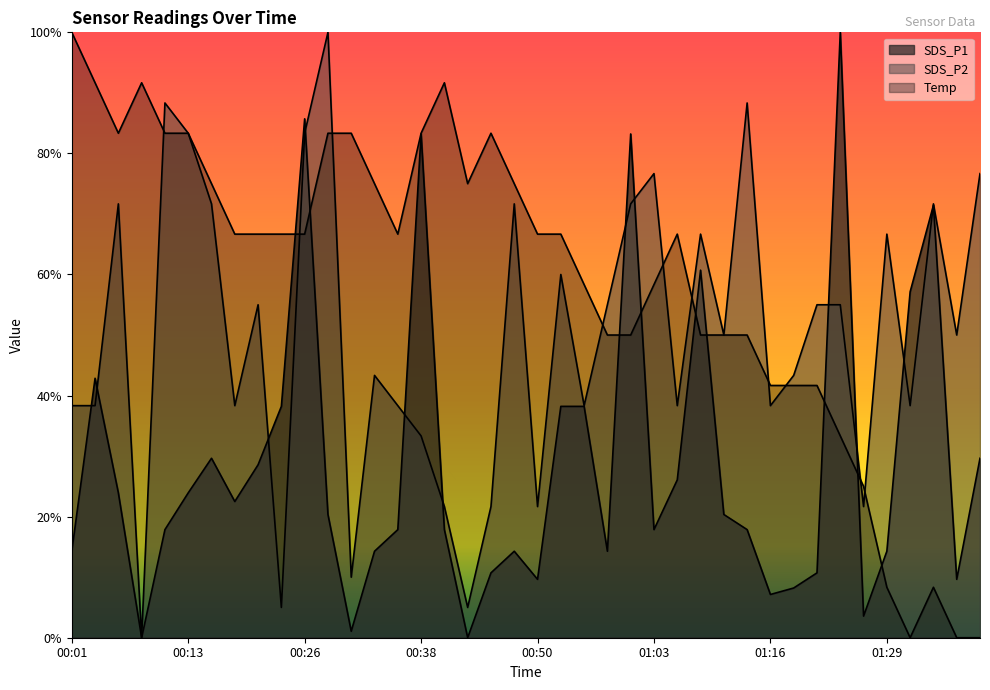

Which category has the highest value in the SDS_P1 series?

01:23